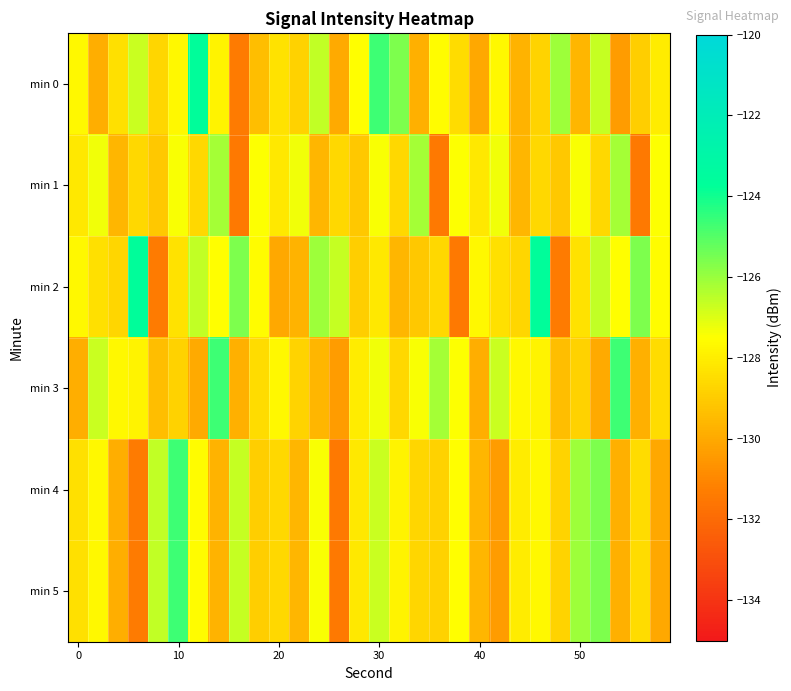

At how many categories does at least one series exceed -128?

30